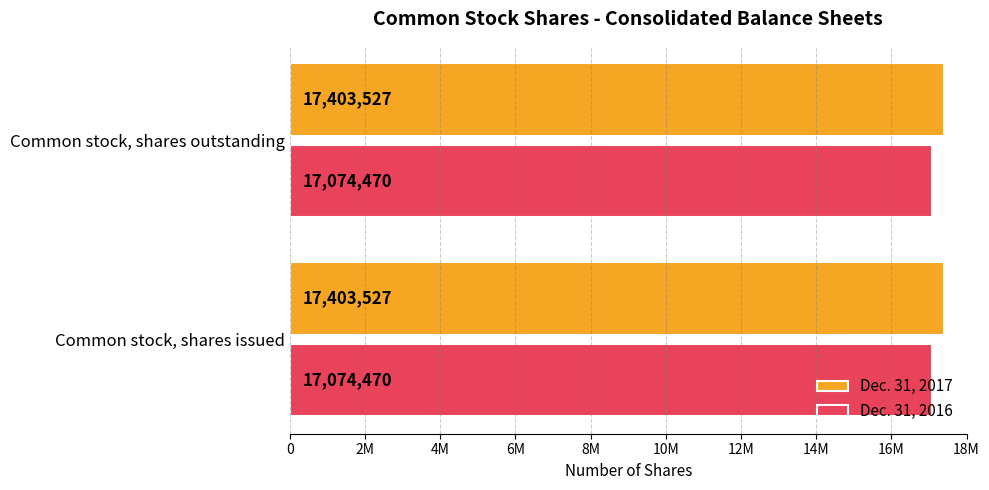

Rank the series by their average value, from lowest to highest.

Dec. 31, 2016, Dec. 31, 2017